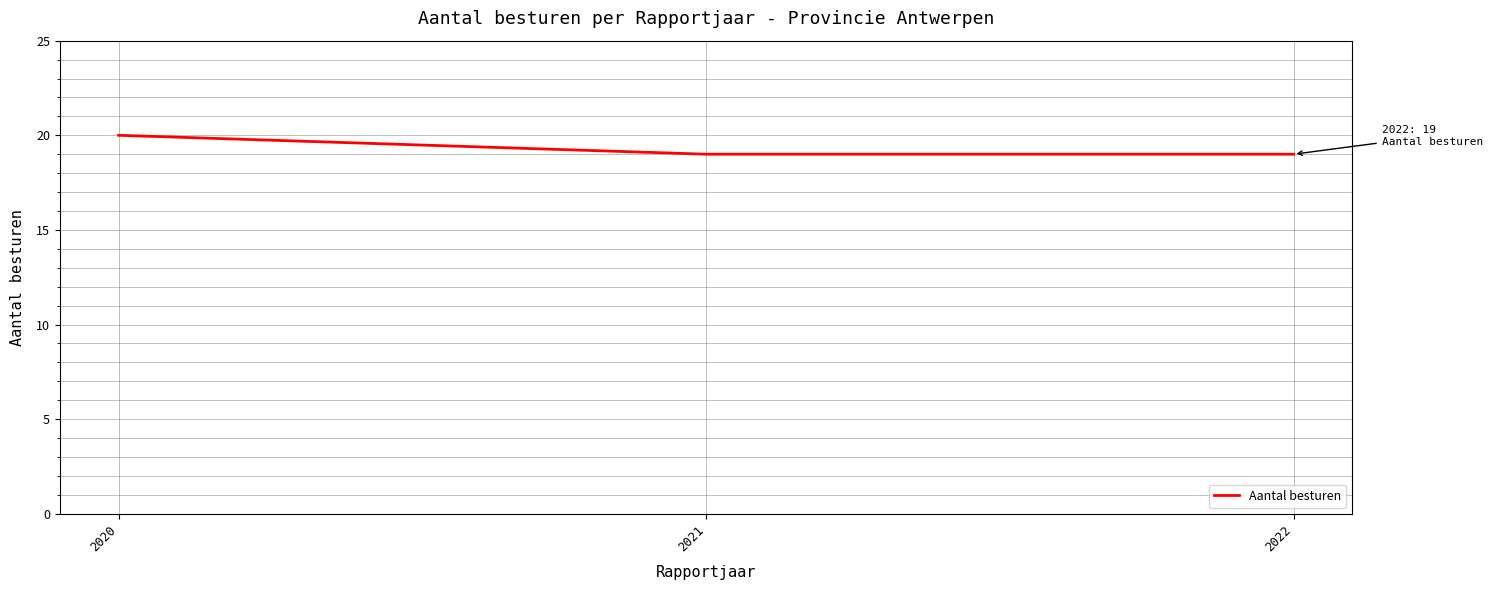

What is the smallest value displayed?

19